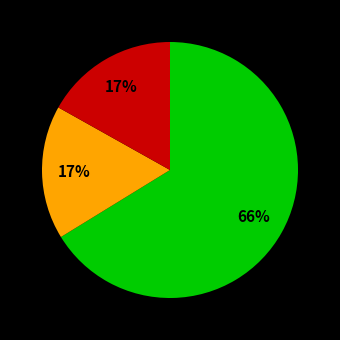

Does any single category account for the majority?

Yes